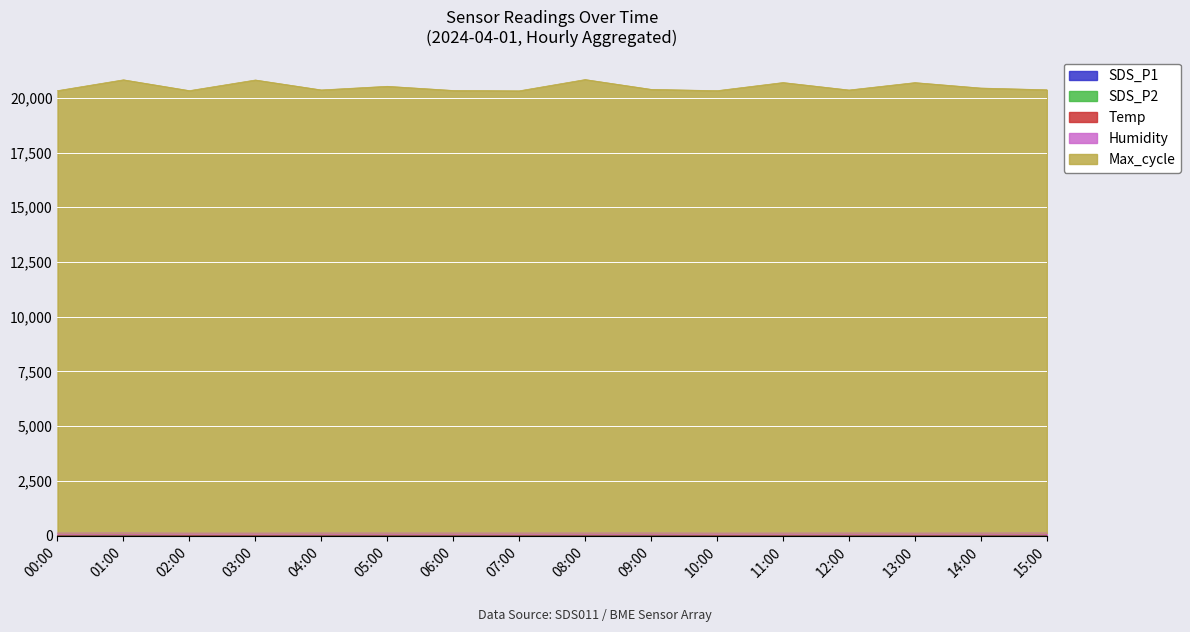

How many lines are shown in the chart?

5